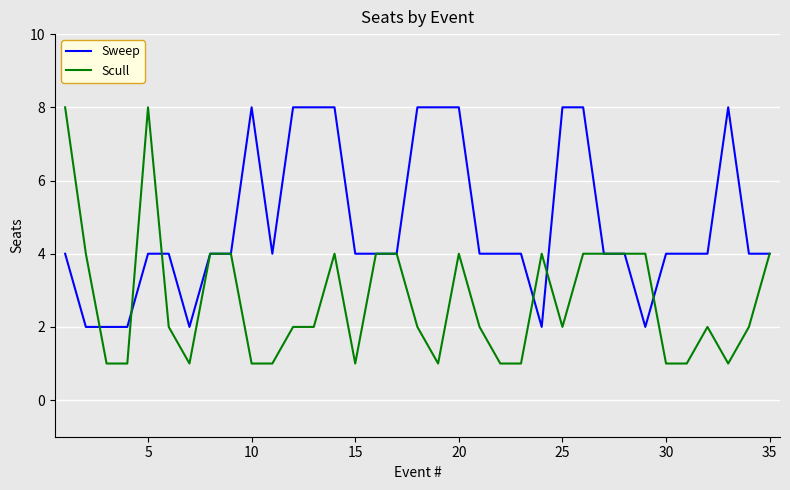

Which series has the largest range (max minus min)?

Scull